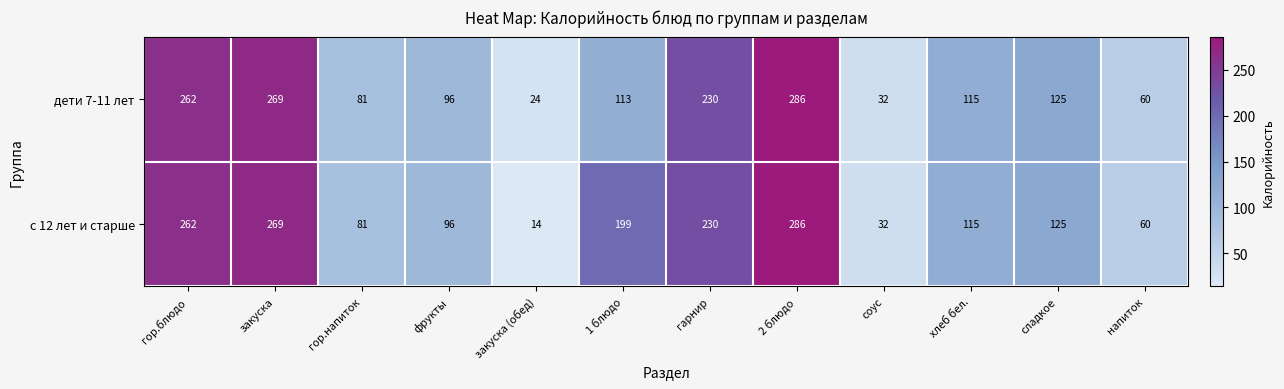

The с 12 лет и старше series shows 29 at хлеб бел.. True or false?

False